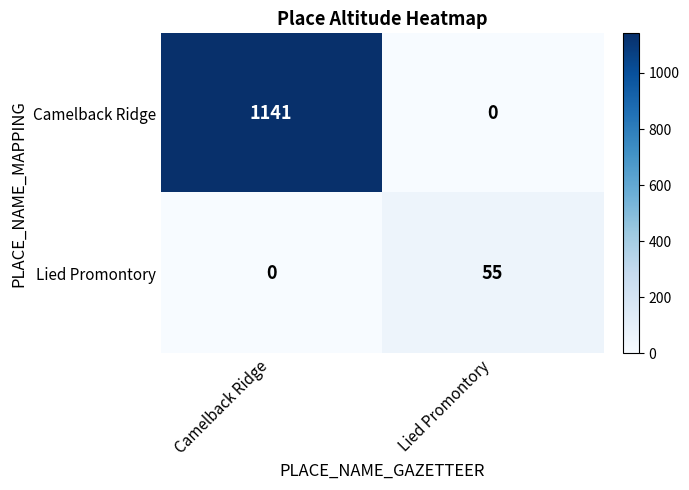

How many distinct data groups are displayed?

2